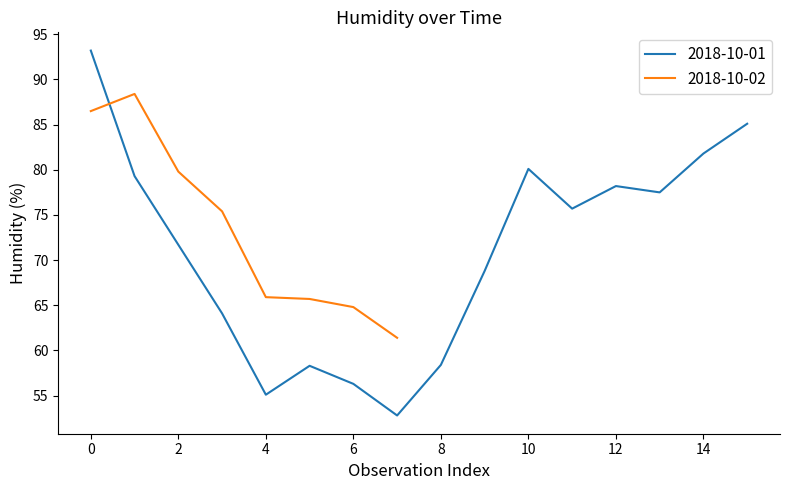

The value of 2018-10-01 at 14 is 138.4. True or false?

False